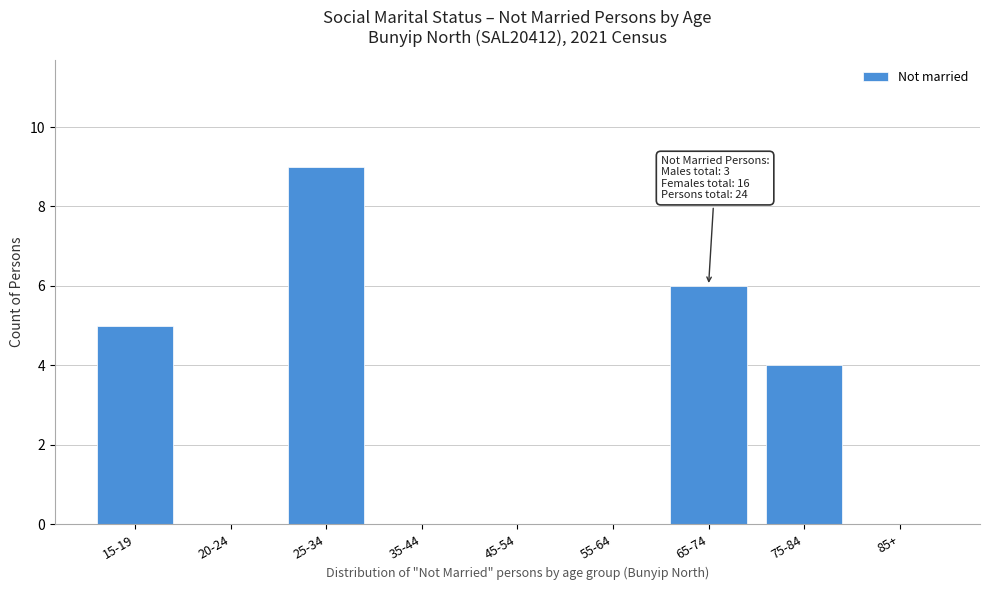

Reading left to right, list all the values displayed in this chart.

15-19=5	20-24=0	25-34=9	35-44=0	45-54=0	55-64=0	65-74=6	75-84=4	85+=0